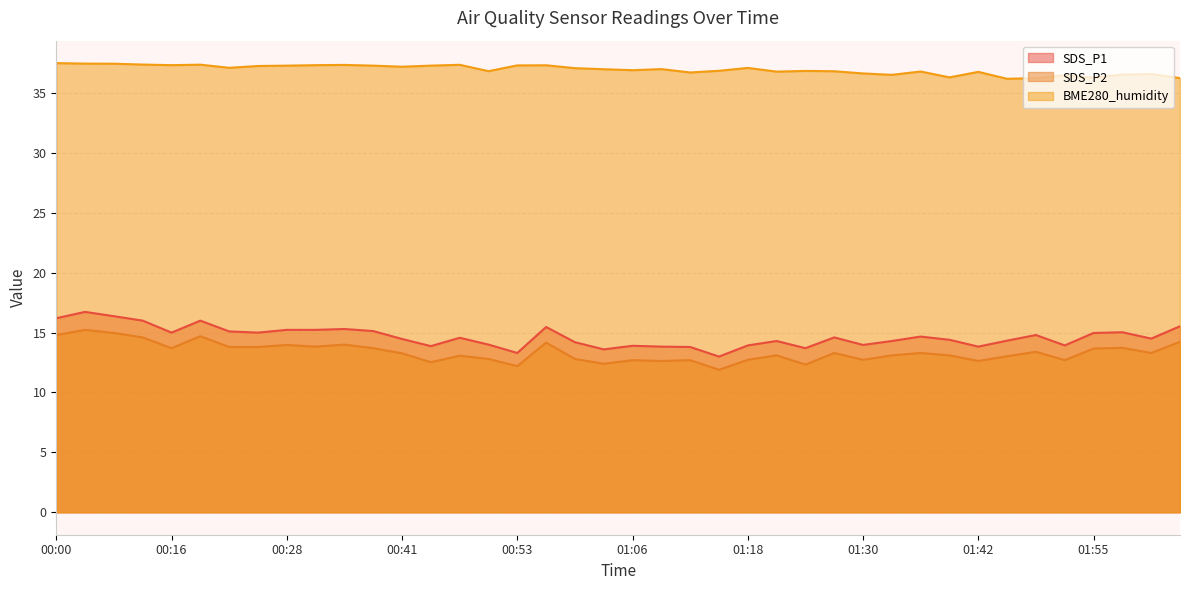

At which category does SDS_P1 reach its first local valley?

00:16